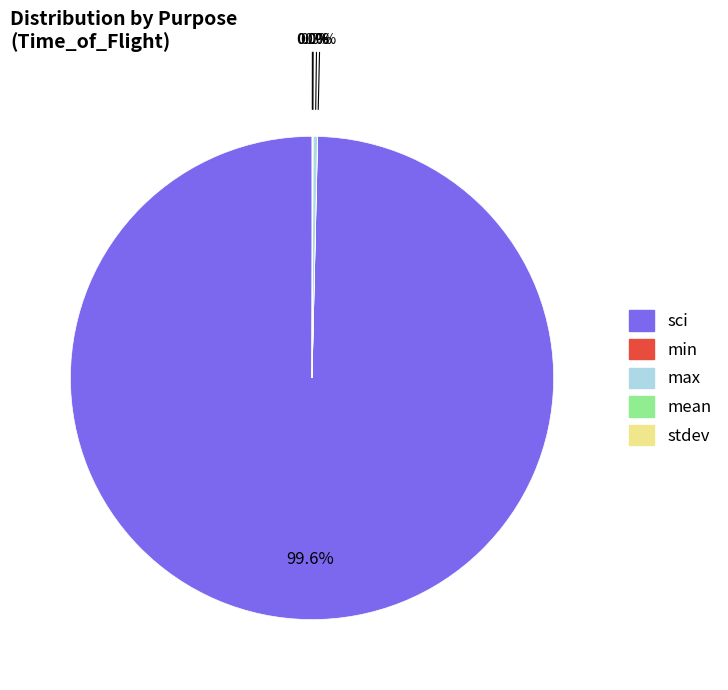

Is there a majority slice in this chart?

Yes